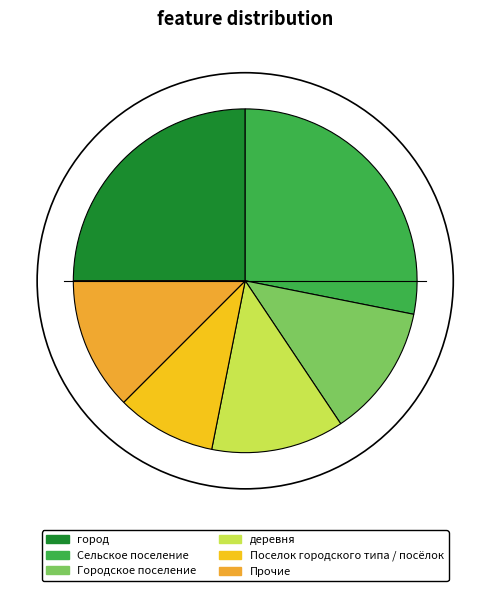

How many slices are in this pie chart?

6